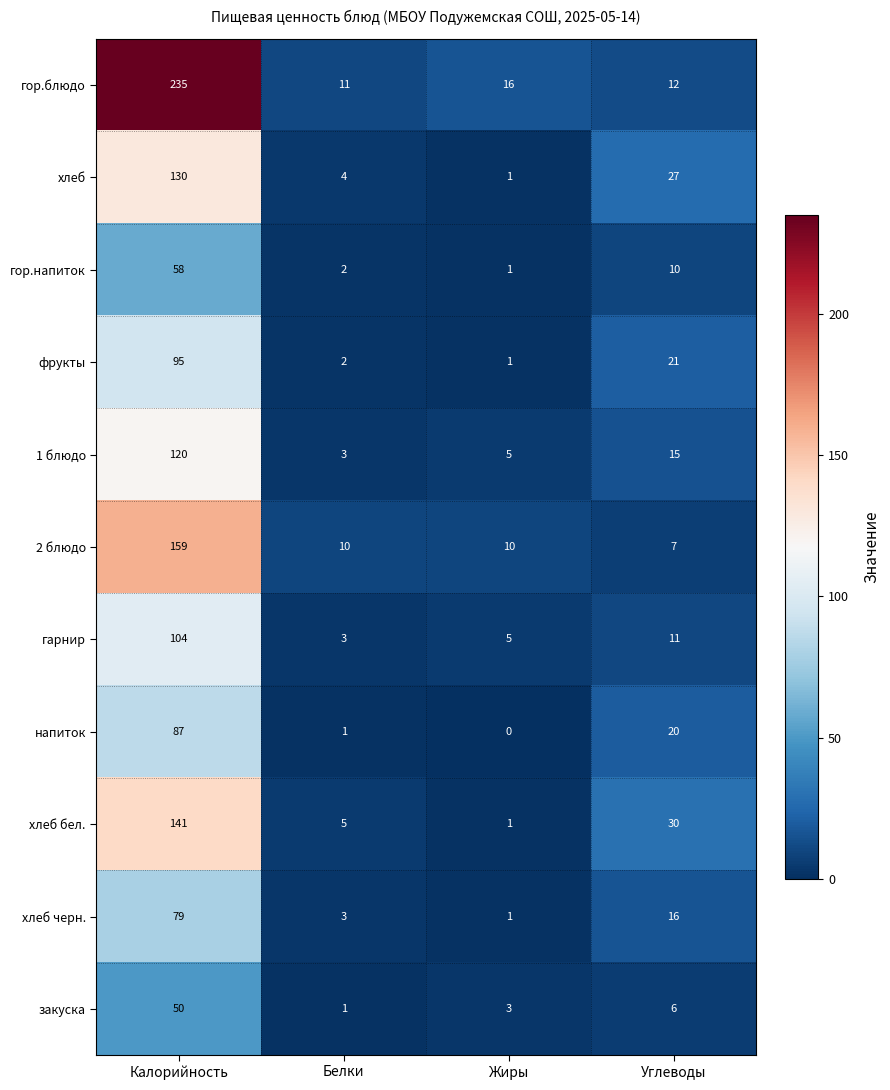

What is the sum of all гор.напиток values?

71